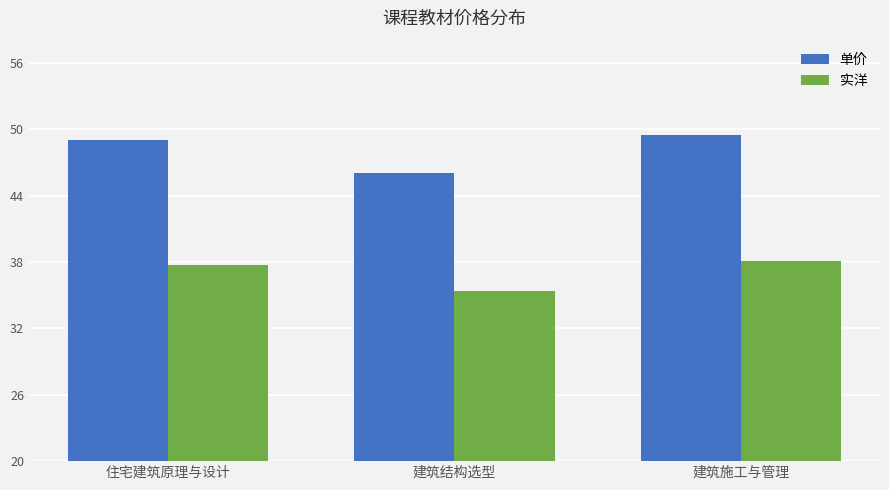

At which category is the sum across all series the highest?

建筑施工与管理